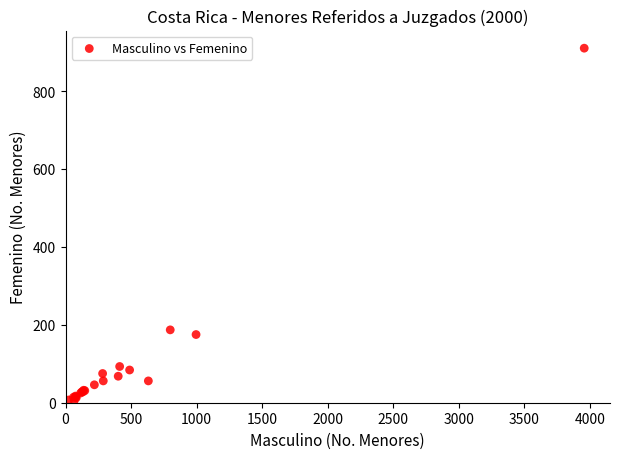

What Y value in the scatter plot is closest to 457?

187